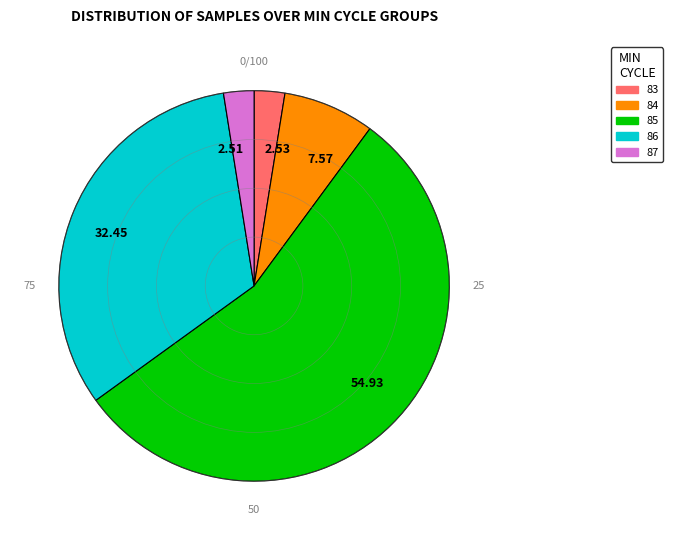

Which slice is the largest?

54.93